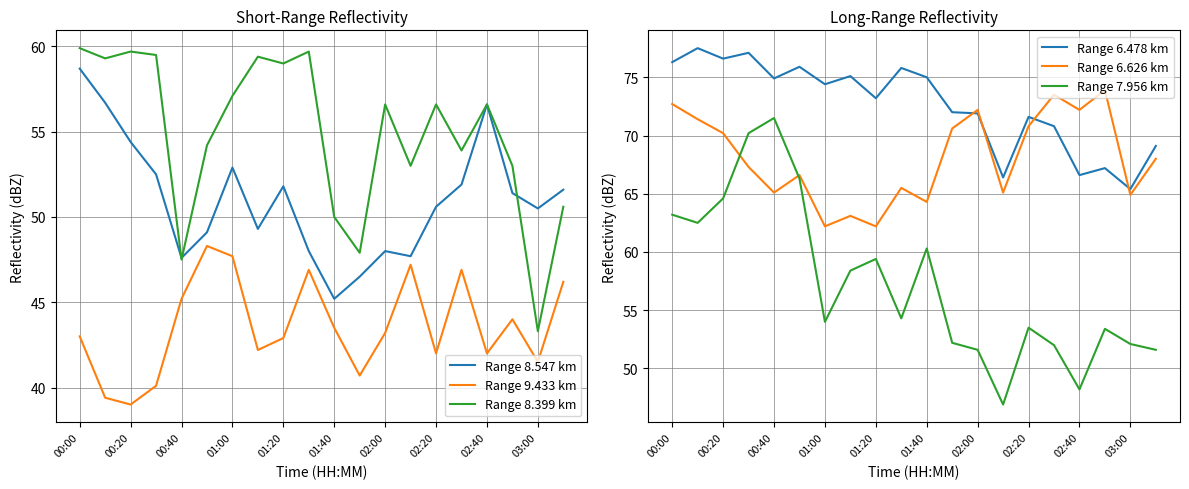

Which series has the largest range (max minus min)?

Range 7.956 km